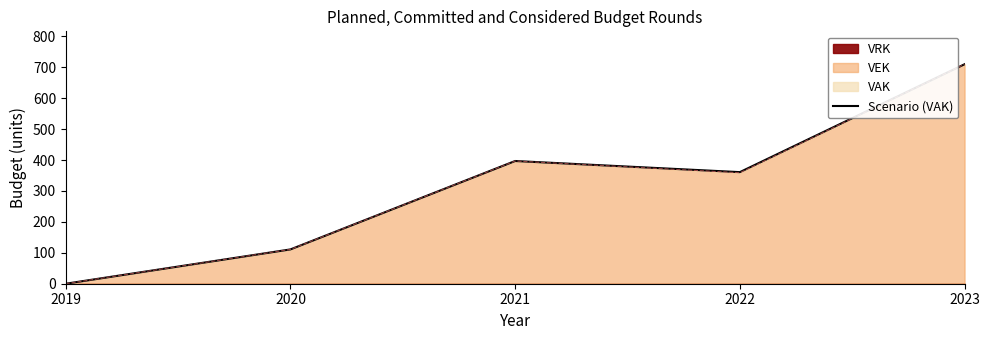

What is the change in value from 2019 to 2022?

+361